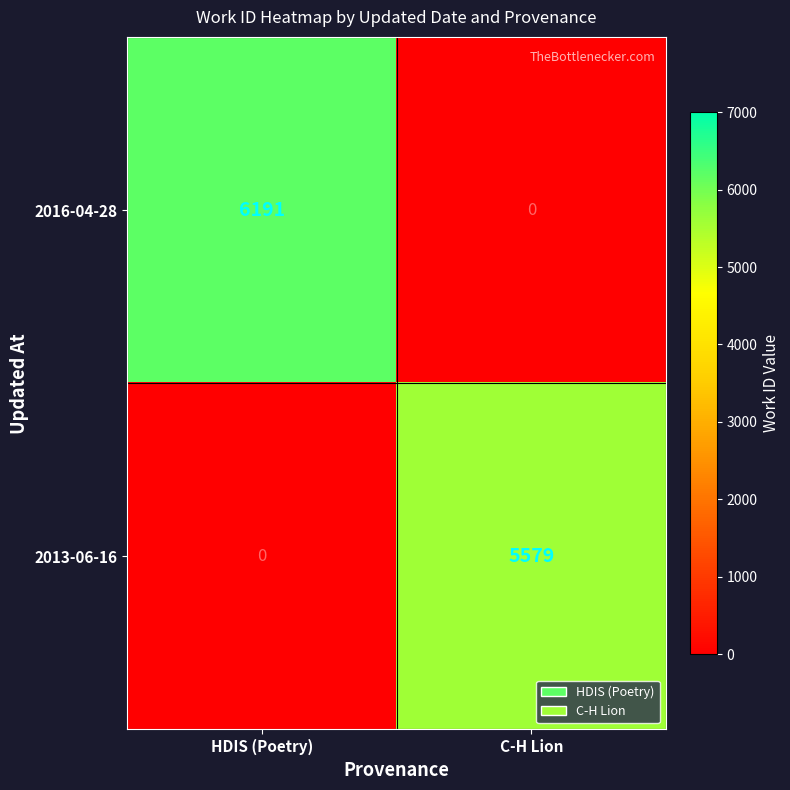

How many series are shown in this chart?

2